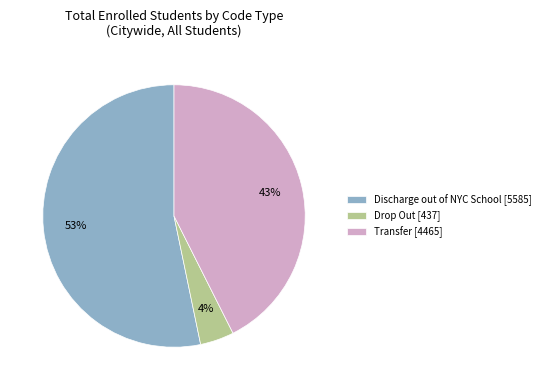

Is there a majority slice in this chart?

Yes